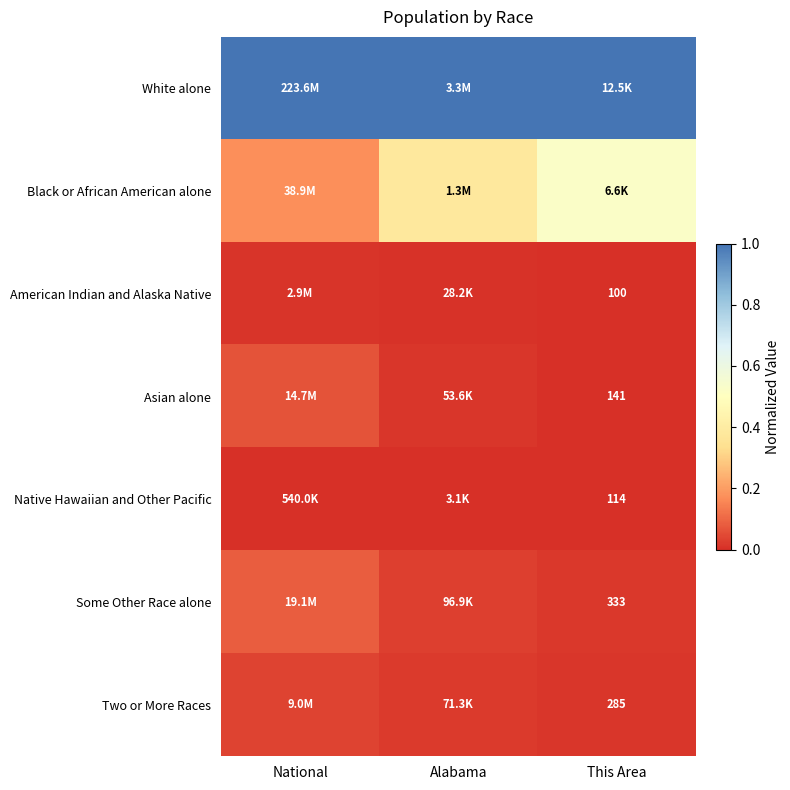

List the labels in order of Asian alone value, largest first.

National, Alabama, This Area